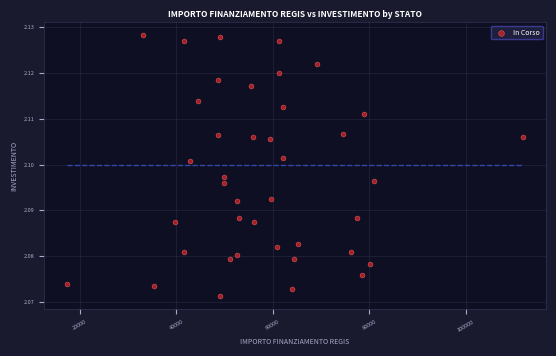

What is the range of X values (max minus min)?

94665.7